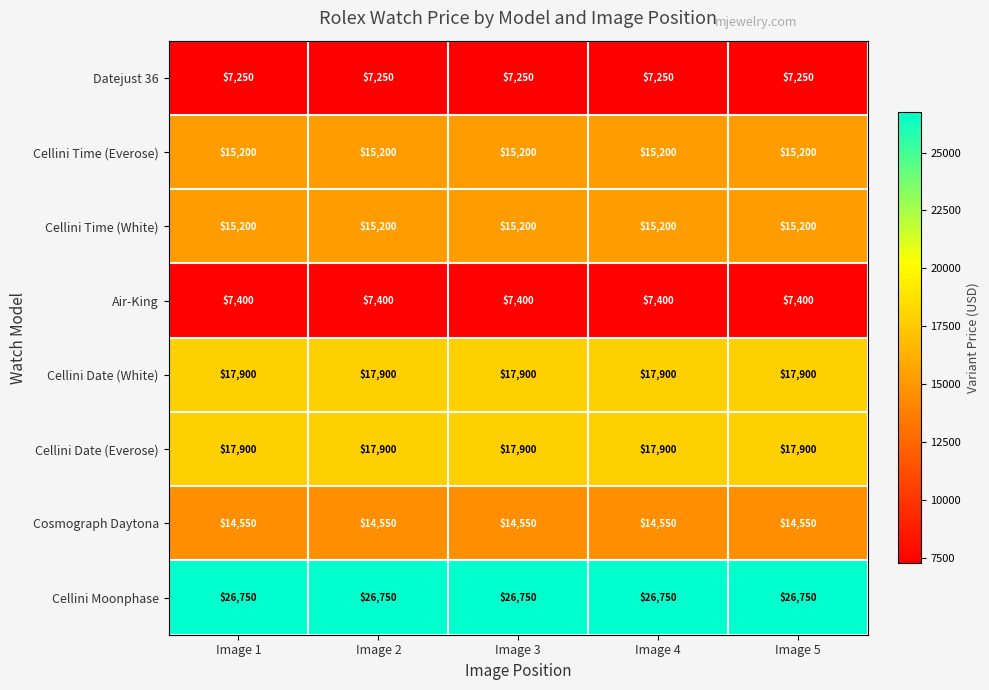

What is the sum of all Cellini Date (White) values?

89500